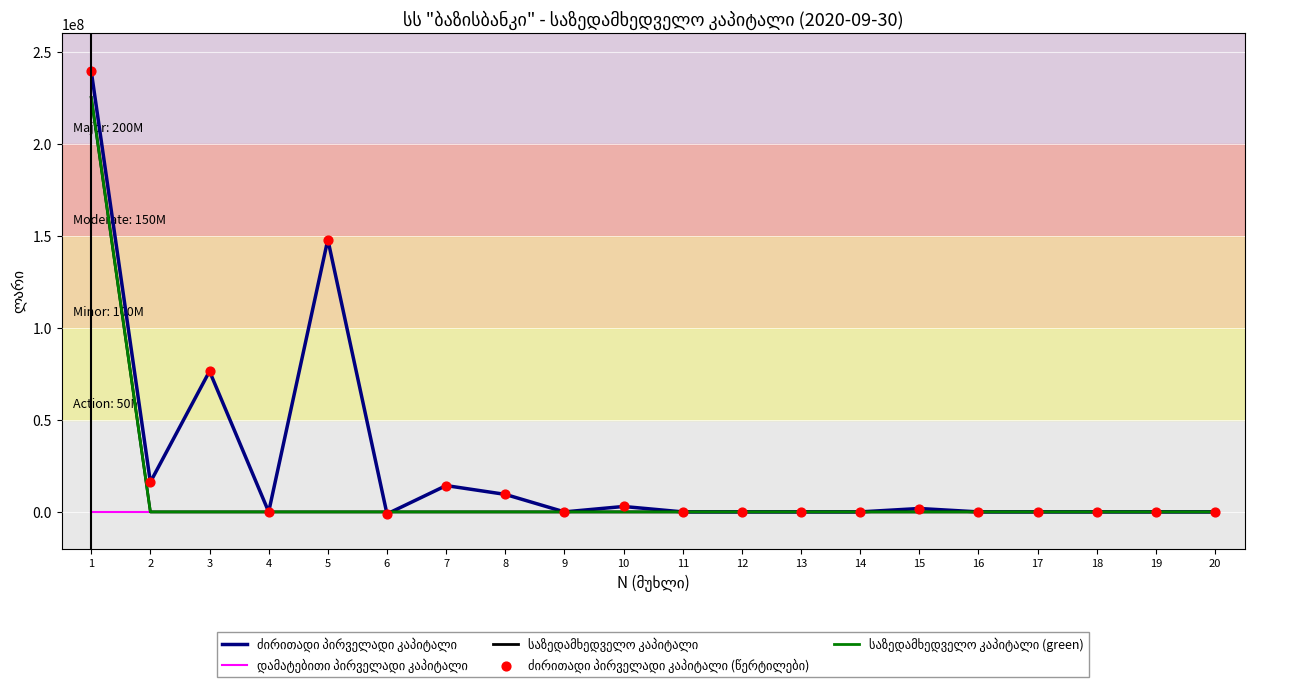

Is this an area chart (filled region under the line)?

No